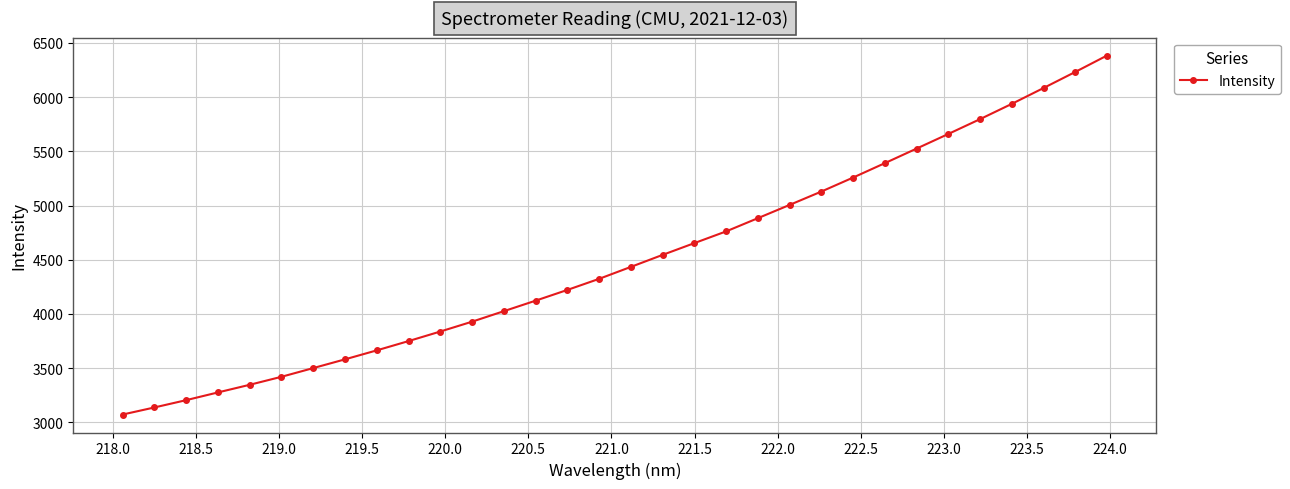

How many values are below 4434?

16